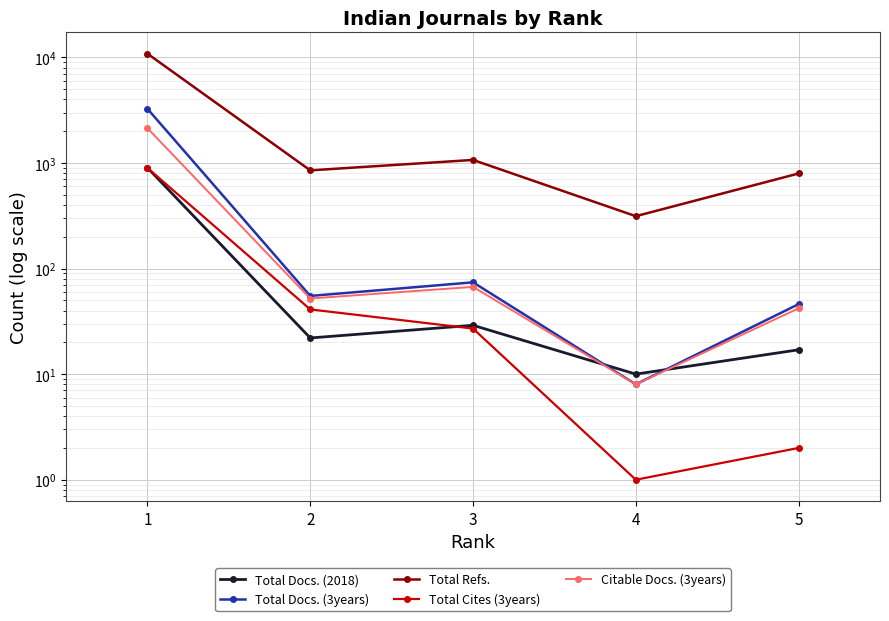

What is the minimum value for Total Docs. (2018)?

10